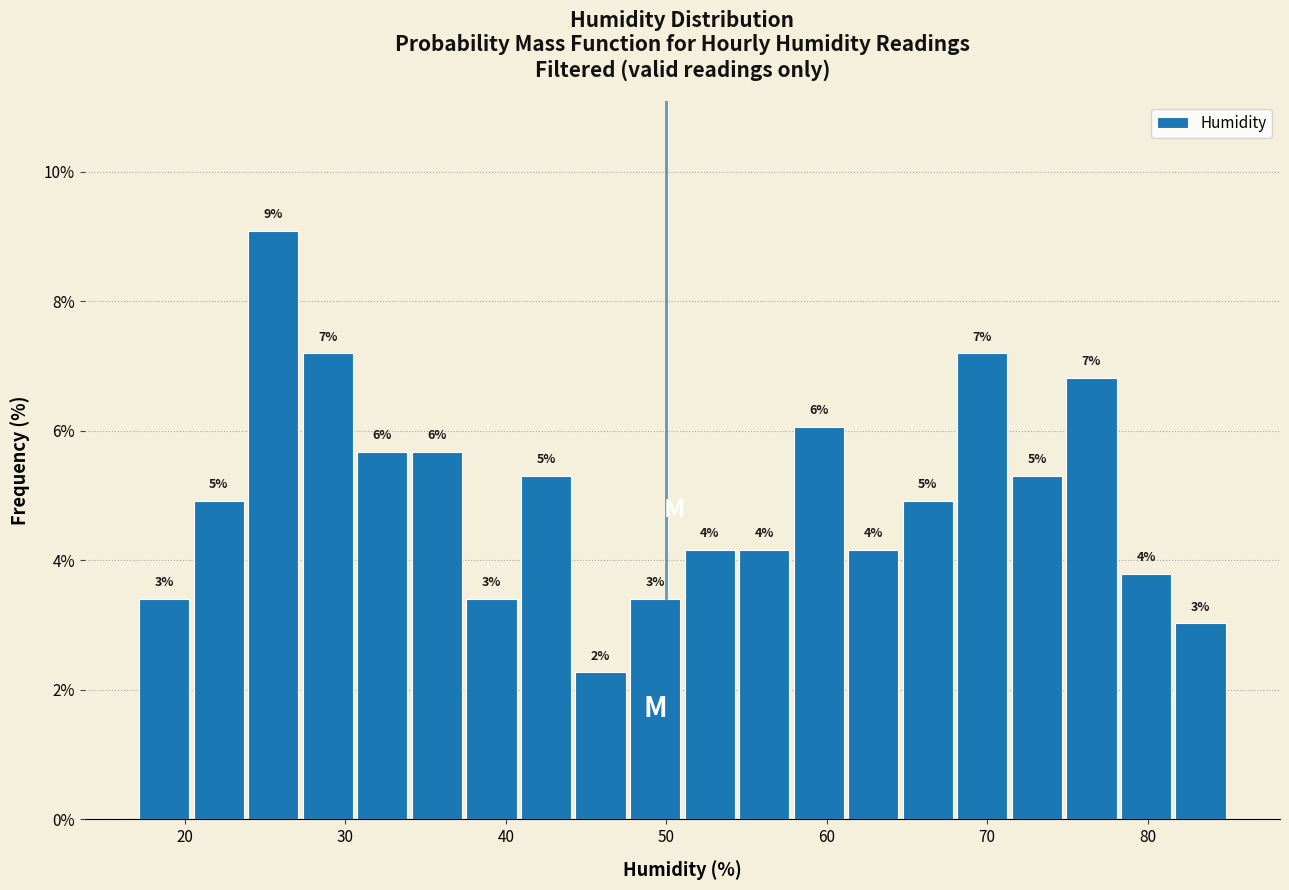

Around what value on the x-axis is the tallest bar? Give the approximate position of its centre, as read against the axis.

26